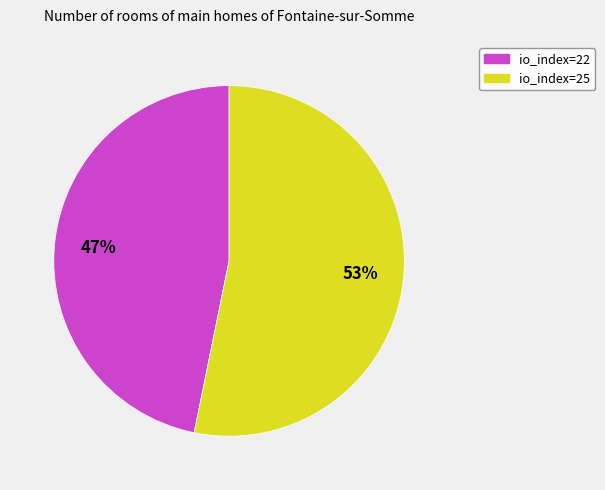

To the nearest percent, what portion does io_index=25 represent?

53%